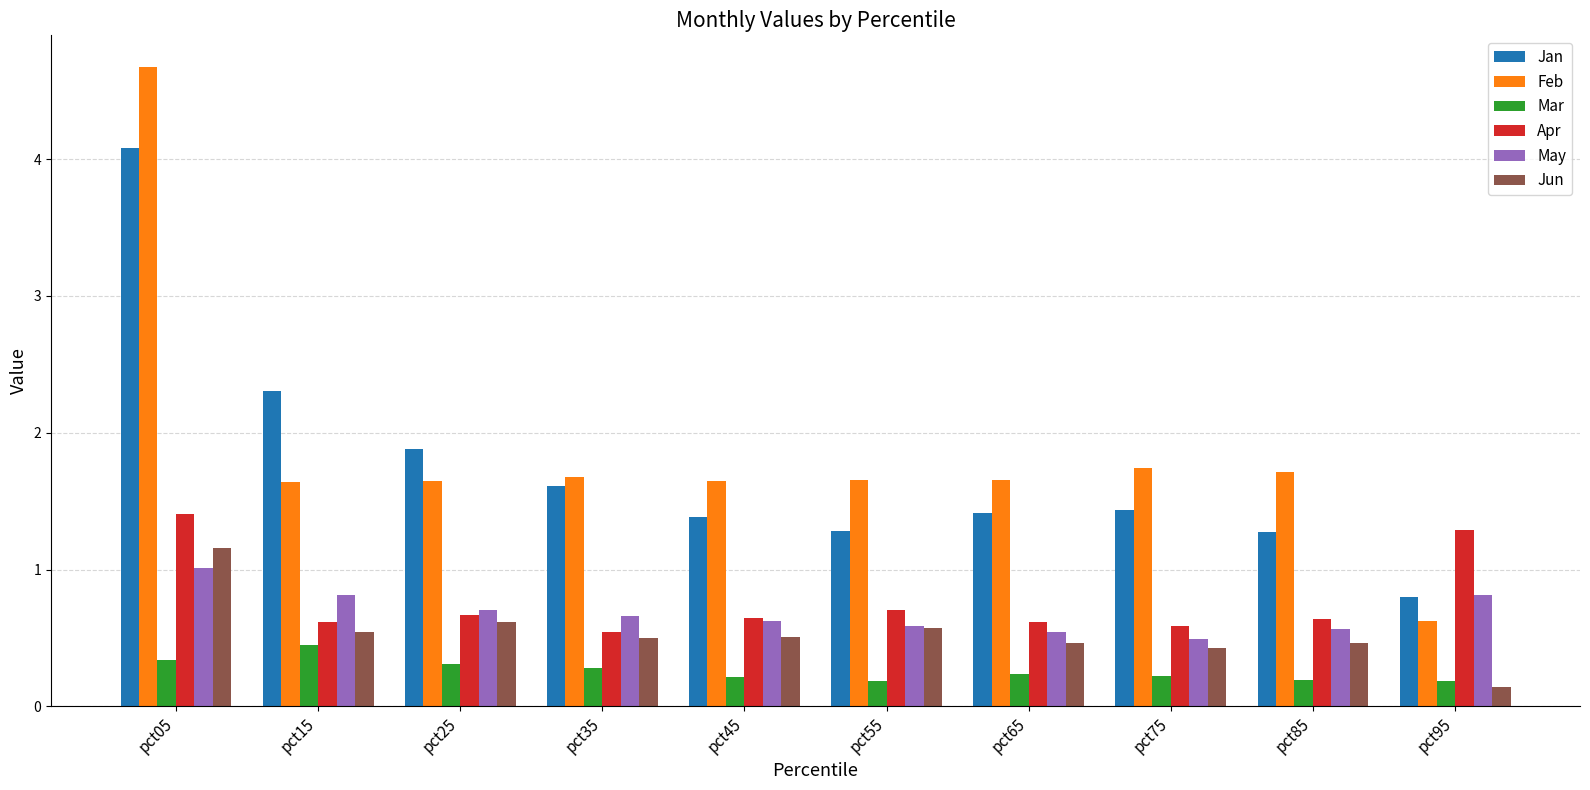

At which category is the sum across all series the highest?

pct05